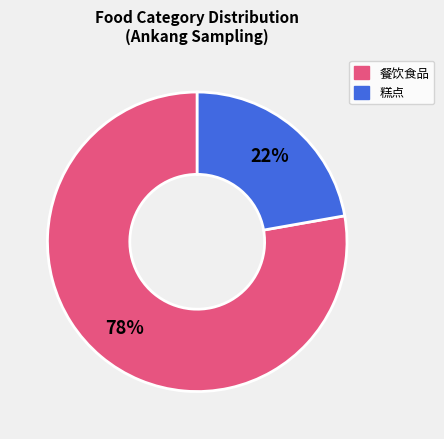

Do 糕点 and 餐饮食品 together represent more than half of the pie?

Yes